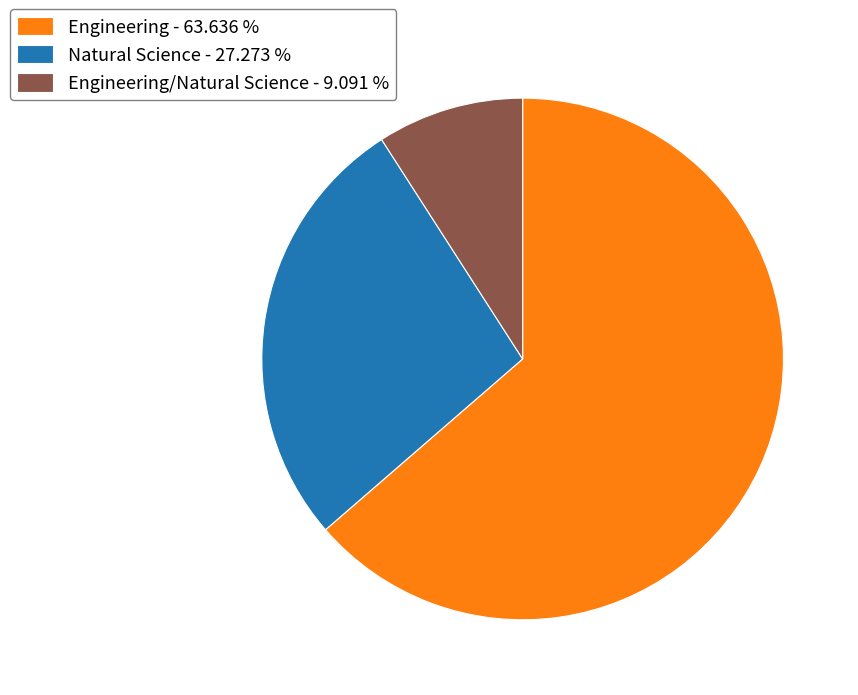

Does Natural Science - 27.273 % account for over 50% of the chart?

No